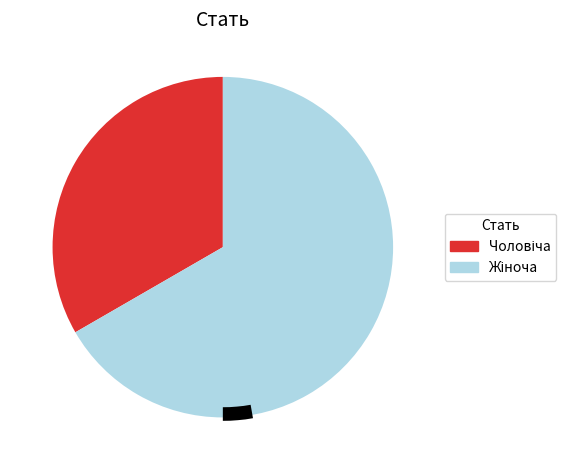

To the nearest percent, what is the difference between the largest and smallest slice percentages?

33%